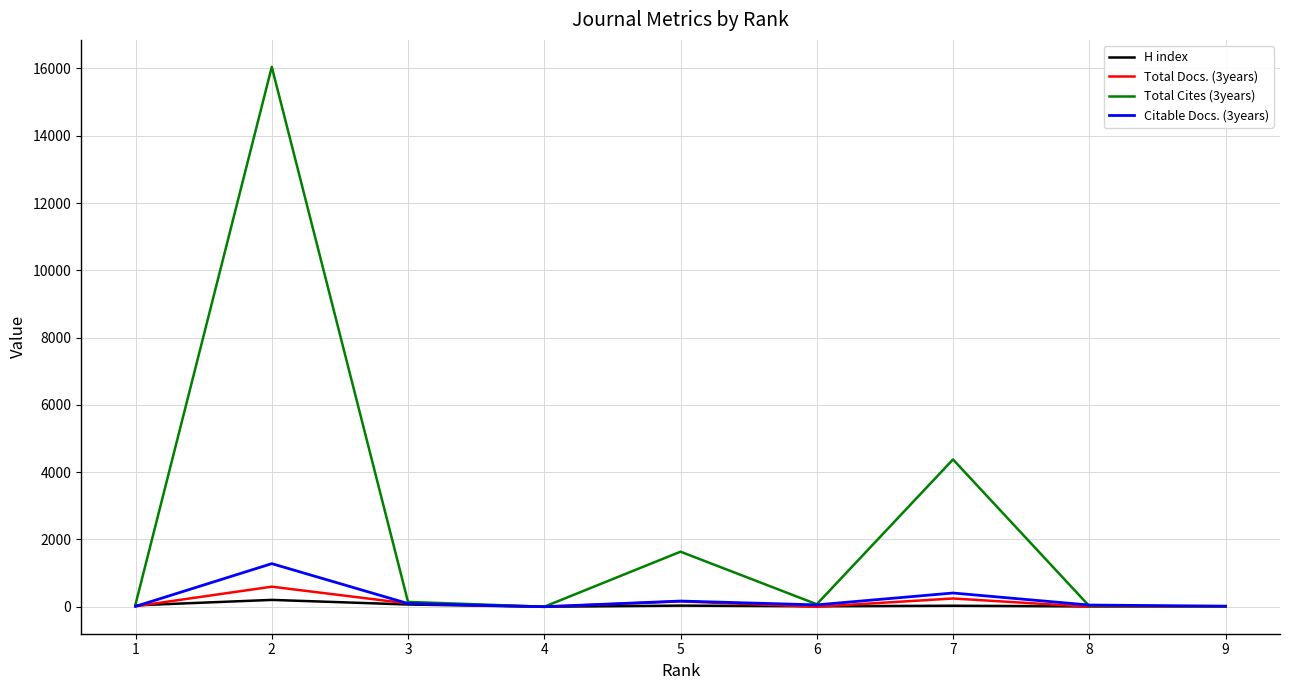

How many values in the H index series are below 29?

4